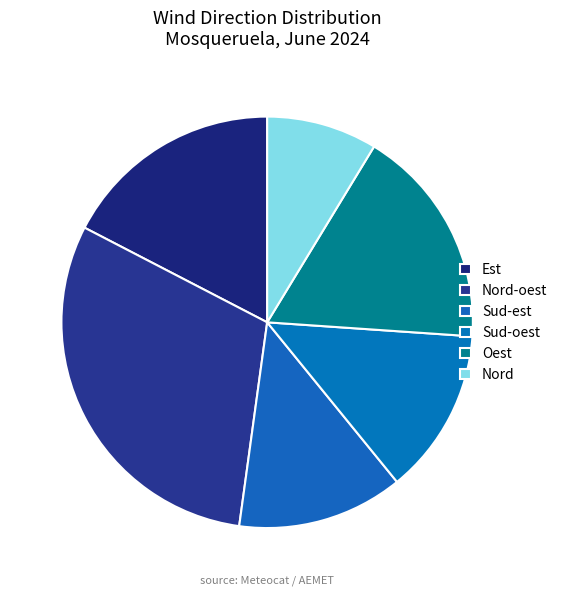

How many slices are in this pie chart?

6